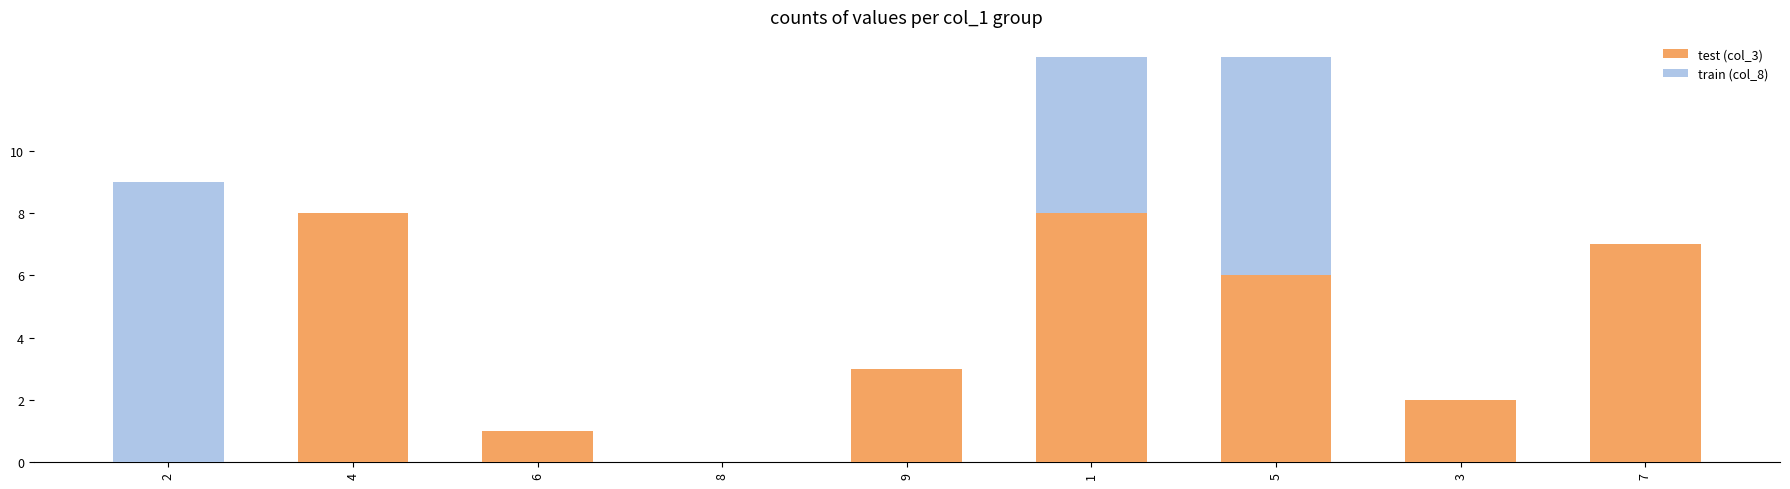

How many series are shown in this chart?

2